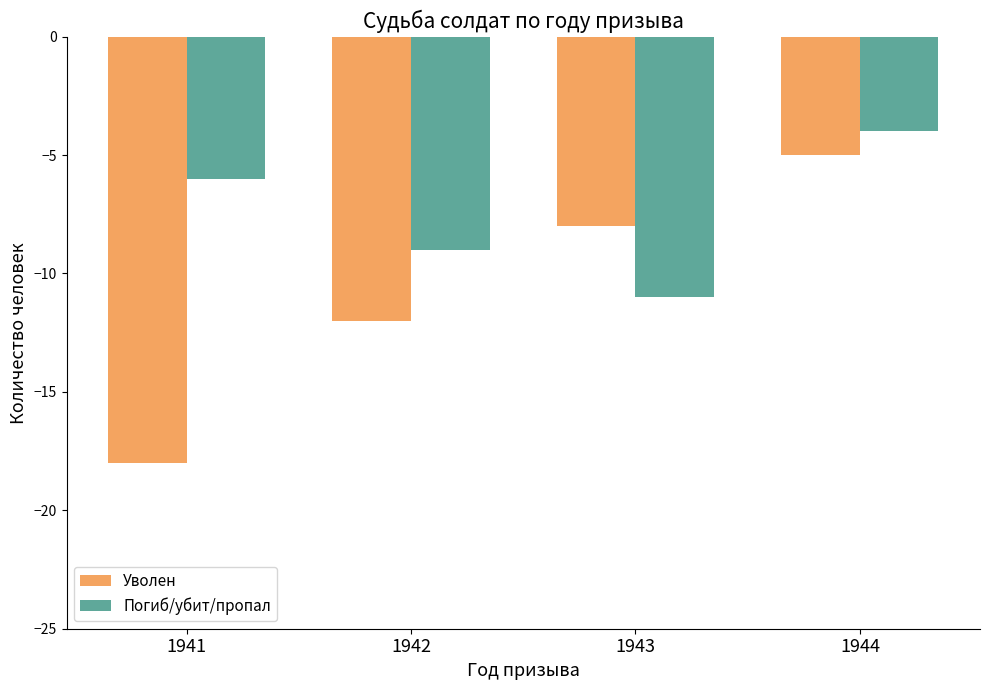

How many groups of bars are there?

4